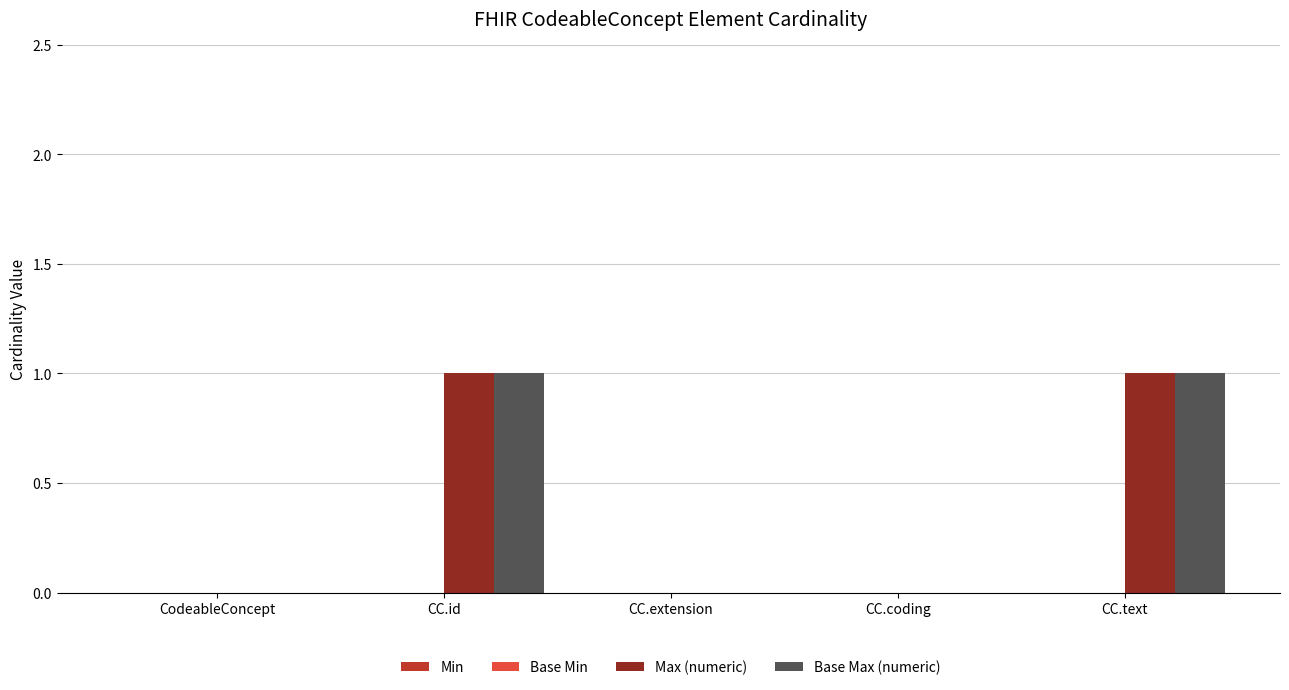

How many data points does each series have?

5